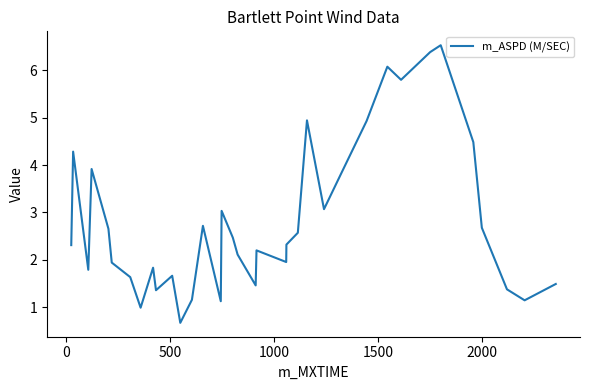

How many interior local peaks (higher than both neighbors) does the data have?

10